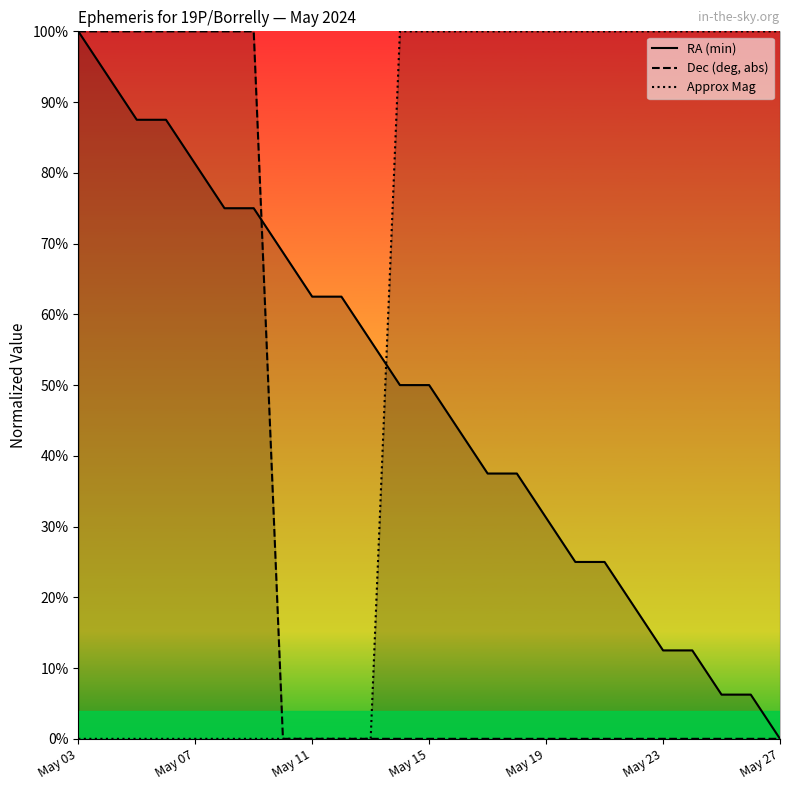

At how many categories does at least one series exceed 21?

25